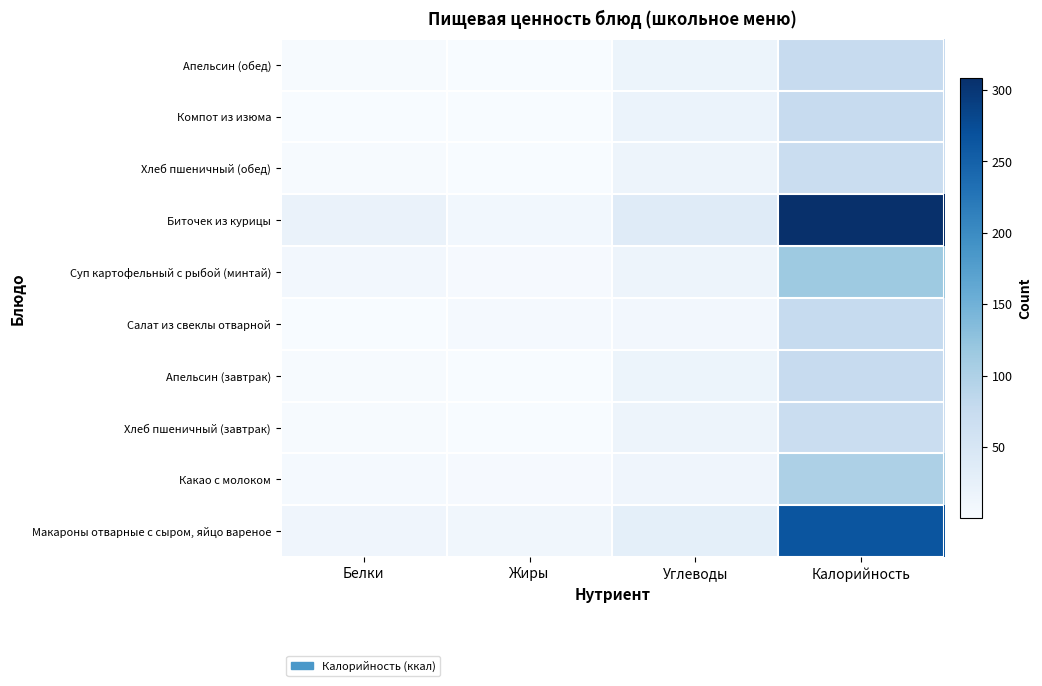

Which has a higher value, Жиры or Белки?

Белки